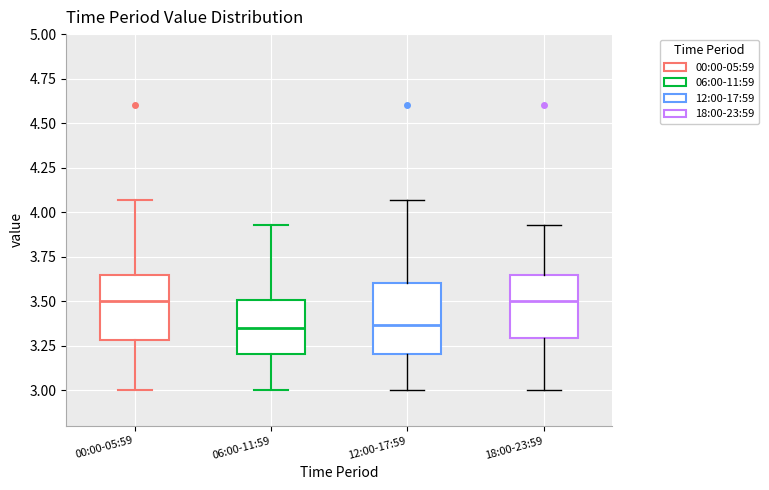

Reading left to right, read every box against the y-axis: the position of its median line, the range the box covers, and the ends of its whiskers. The values are not printed on the chart, so give them approximately, as read against the axis.

00:00-05:59: median 3.50, box 3.30 to 3.65, whiskers 3.00 to 4.05
06:00-11:59: median 3.35, box 3.20 to 3.50, whiskers 3.00 to 3.95
12:00-17:59: median 3.35, box 3.20 to 3.60, whiskers 3.00 to 4.05
18:00-23:59: median 3.50, box 3.30 to 3.65, whiskers 3.00 to 3.95